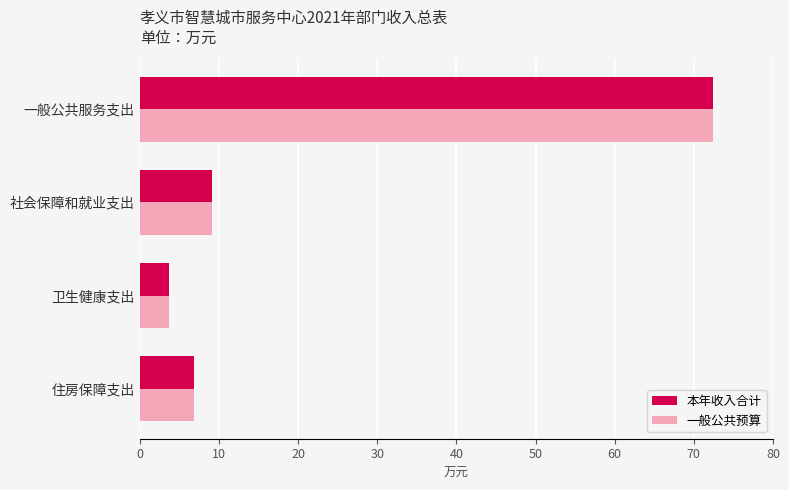

What is the difference between the maximum and minimum values in the 一般公共预算 series?

68.8